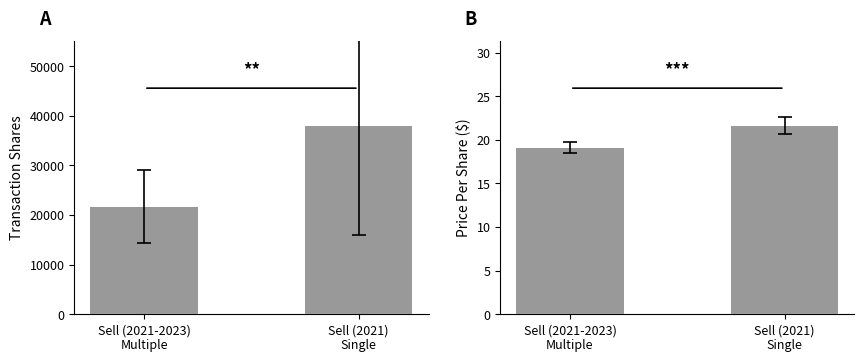

Rank the series by their maximum value, from highest to lowest.

transactionShares, transactionPricePerShare